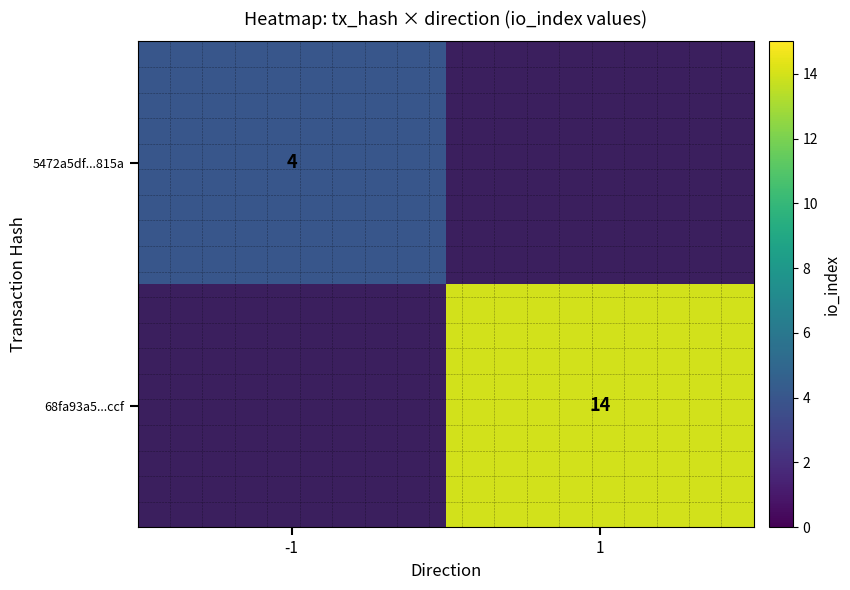

At which category does the chart reach its minimum across all series?

-1